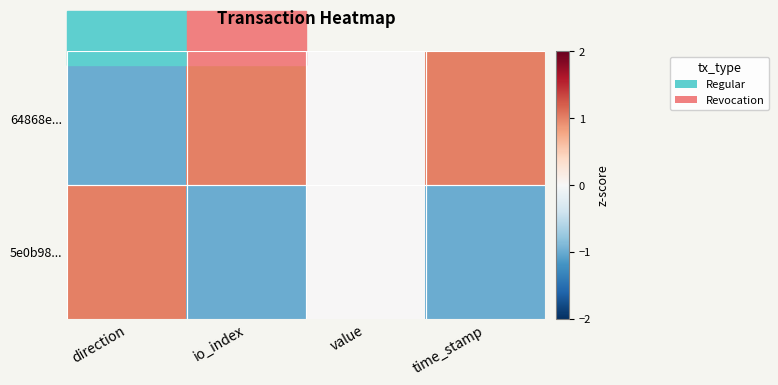

Reading left to right, extract all data points from this chart.

64868e...: direction=-1	io_index=1	value=0	time_stamp=1
5e0b98...: direction=1	io_index=-1	value=0	time_stamp=-1